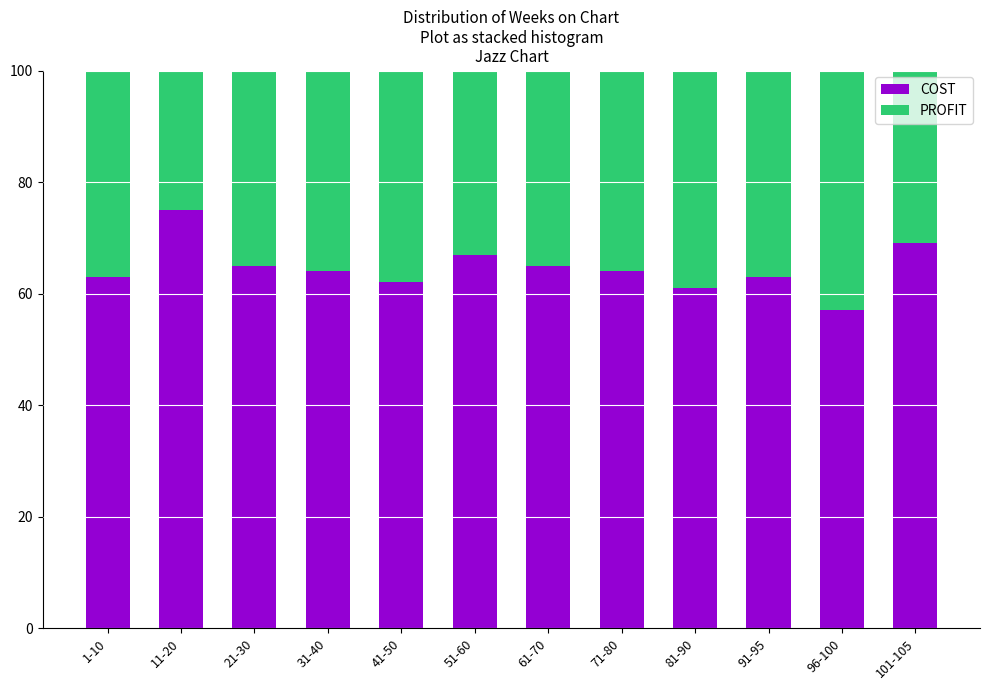

Reading left to right, what are the values for COST?

63	75	65	64	62	67	65	64	61	63	57	69